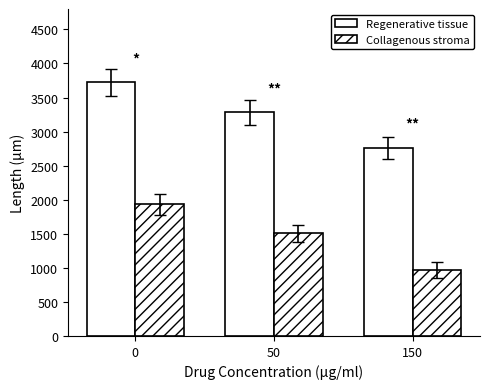

What value does the Collagenous stroma series have at 50?

1504.3